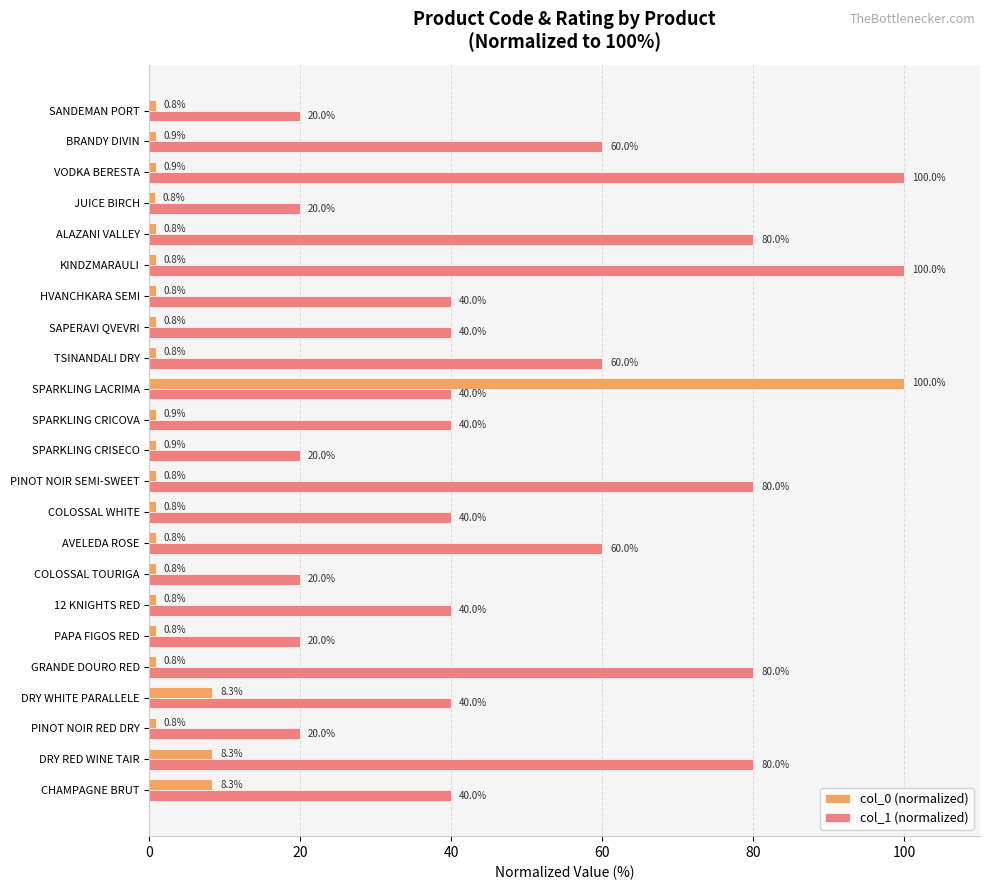

What is the difference between the highest and lowest values at SPARKLING CRISECO?

19.1